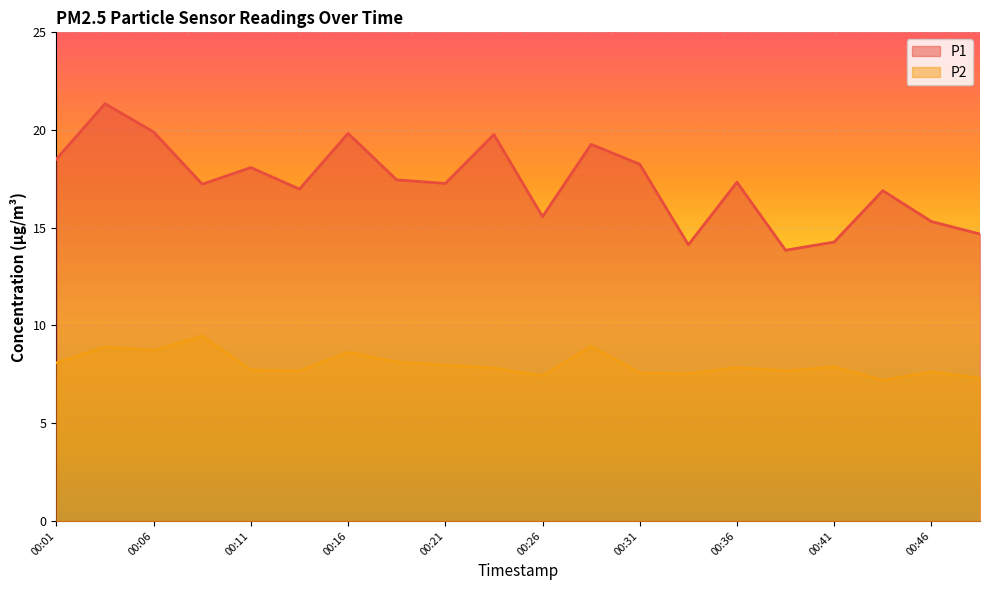

What is the sum of all P1 values?

345.9